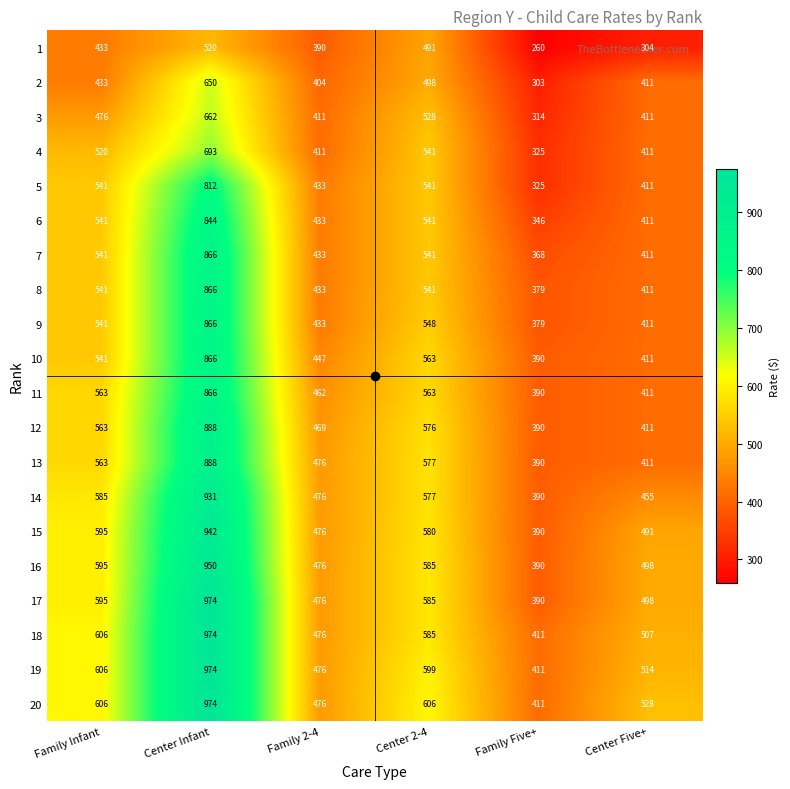

Rank the categories by 14 value from lowest to highest.

Family Five+, Center Five+, Family 2-4, Center 2-4, Family Infant, Center Infant